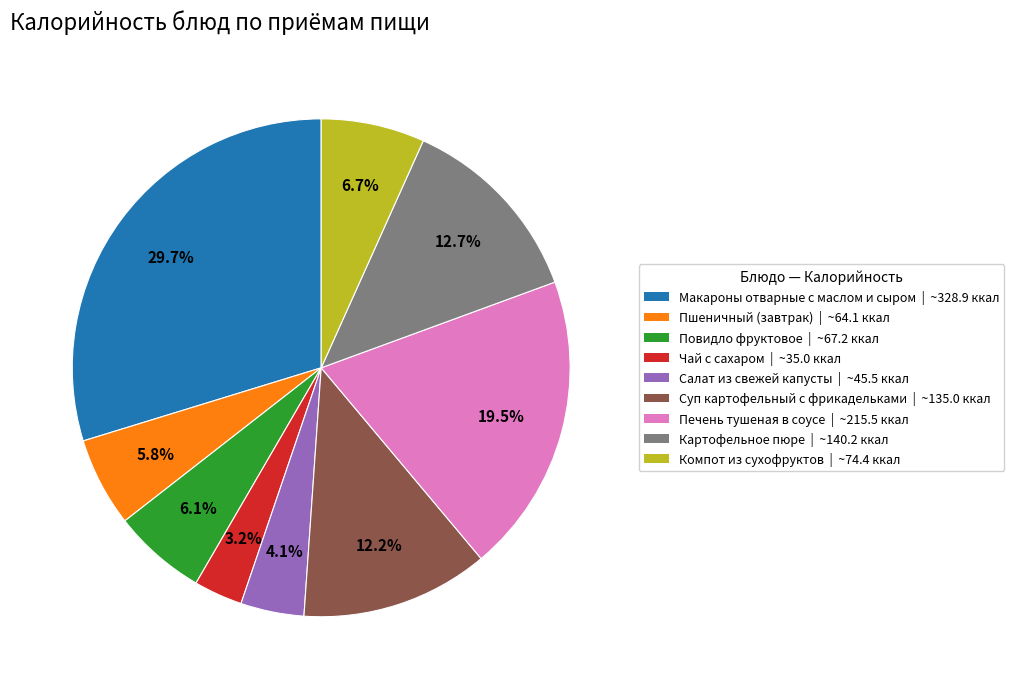

To the nearest percent, what is the difference between the largest and smallest slice percentages?

27%